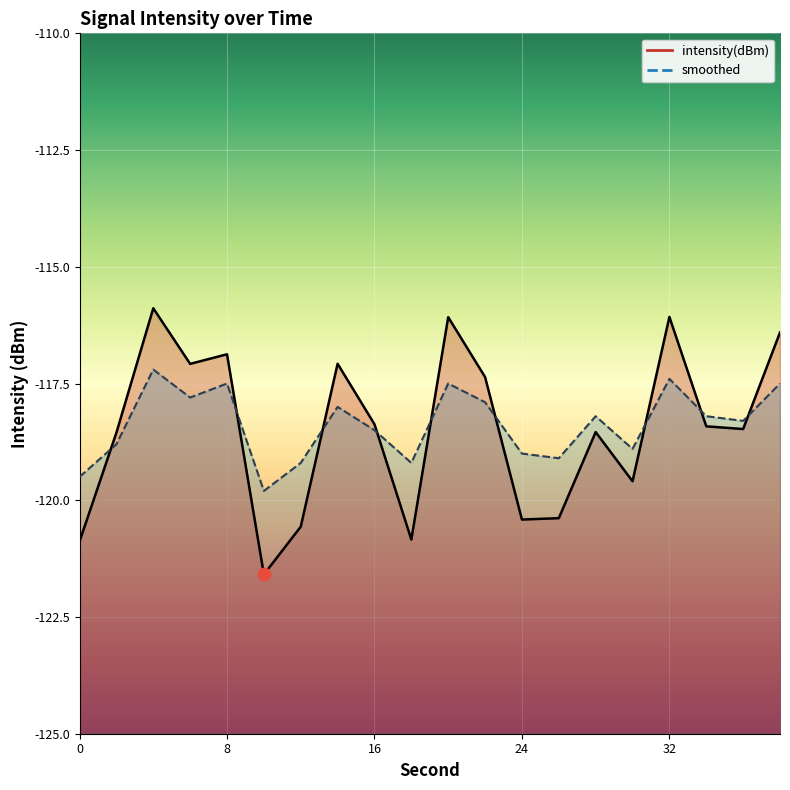

Which series reaches the maximum Y coordinate?

intensity(dBm)